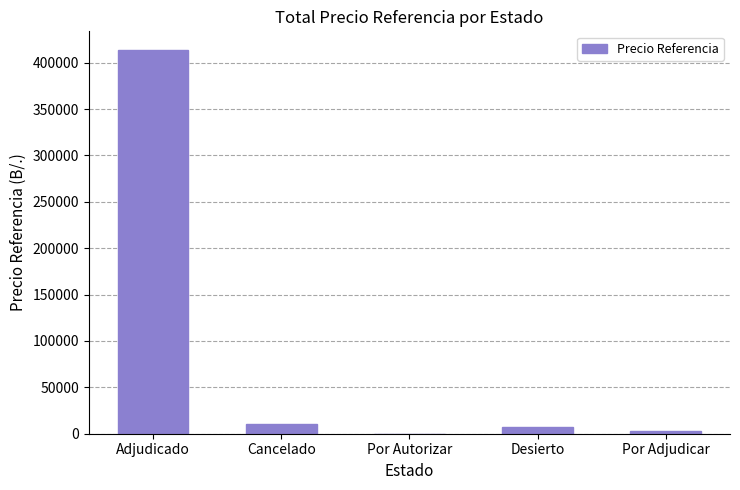

At which category does the chart reach its peak across all series?

Adjudicado